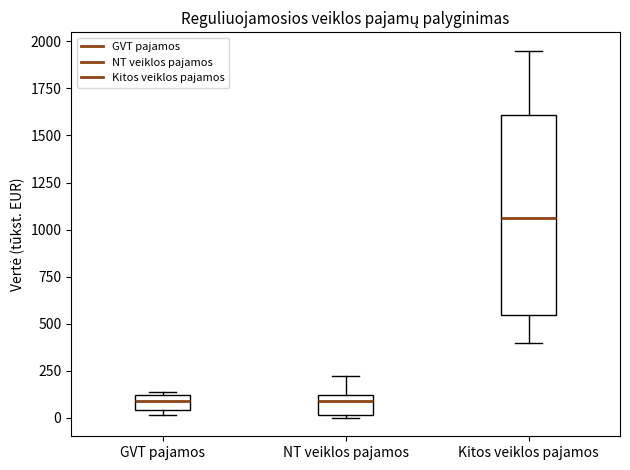

Where does the upper whisker of the box for Kitos veiklos pajamos end on the y-axis? The values are not printed on the chart, so give them approximately, as read against the axis.

1950